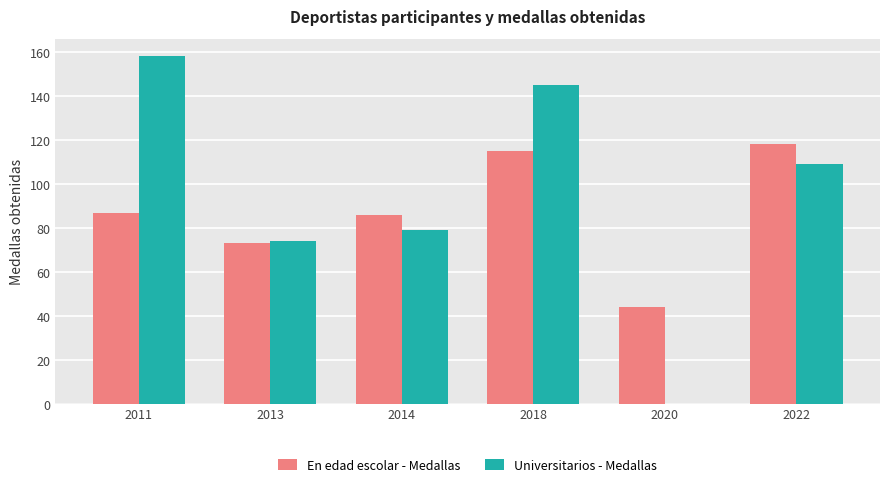

Reading left to right, what are all the values shown in this chart?

En edad escolar - Medallas: 87	73	86	115	44	118
Universitarios - Medallas: 158	74	79	145	0	109